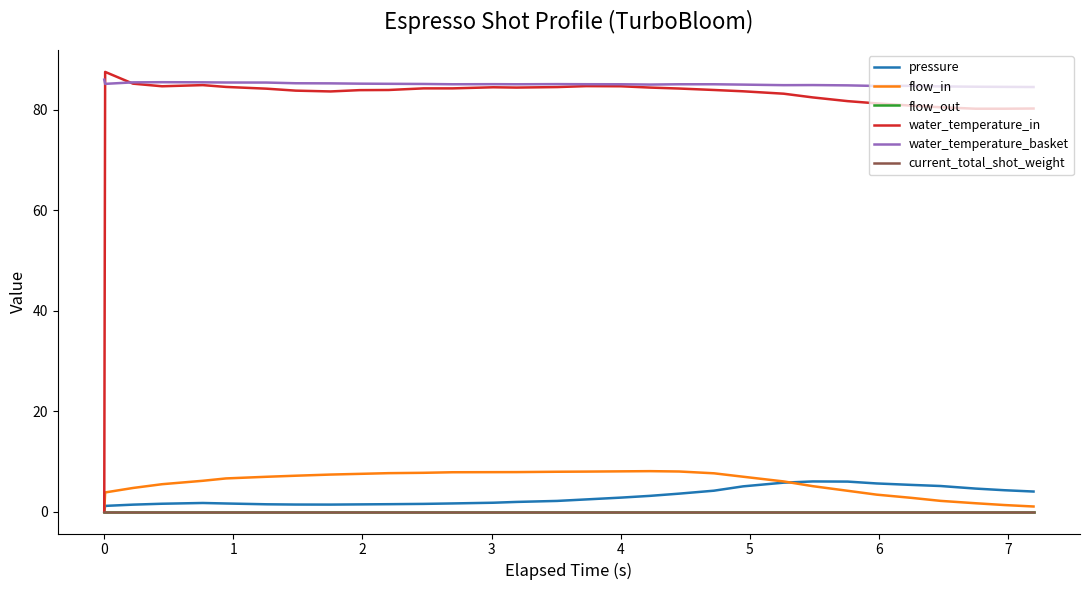

Is this an area chart (filled region under the line)?

No